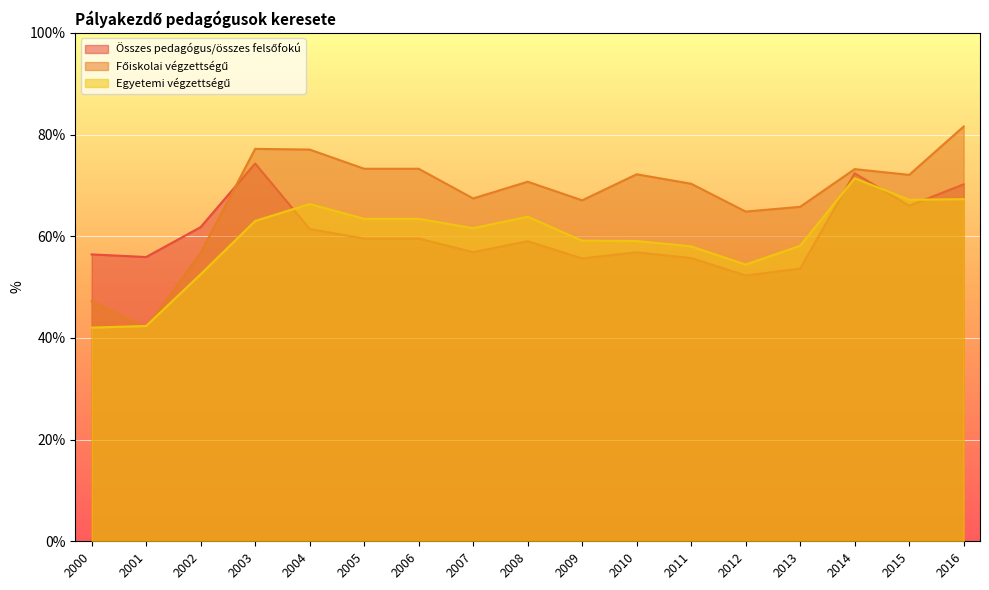

In Összes pedagógus/összes felsőfokú, how many points are higher than both neighbors (excluding endpoints)?

4